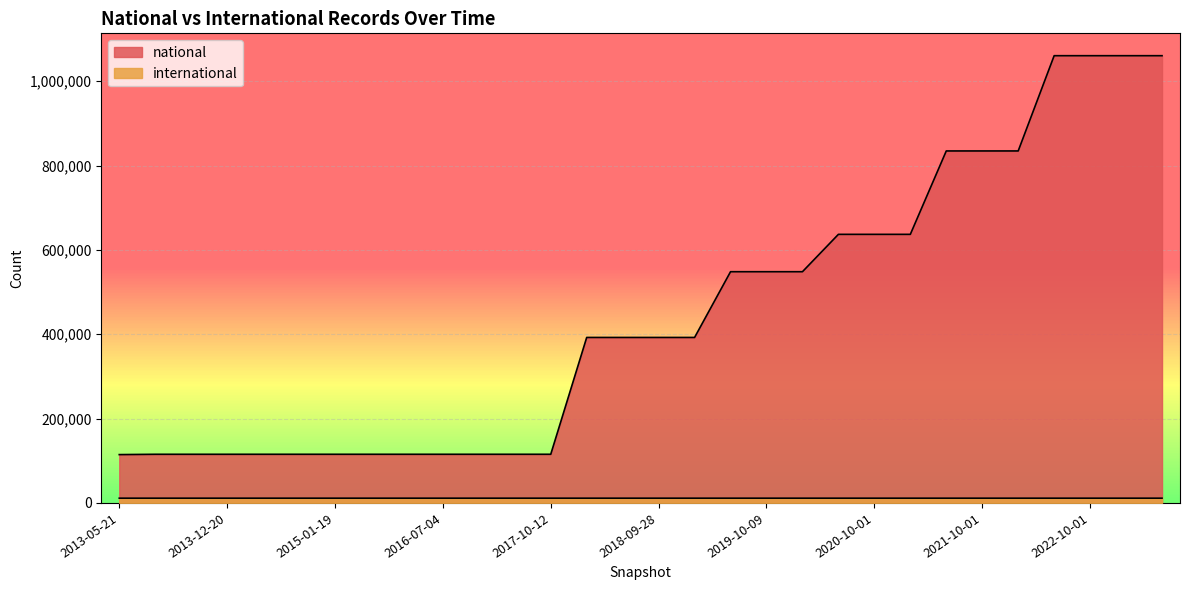

Read the international value at 2021-01-01.

11282